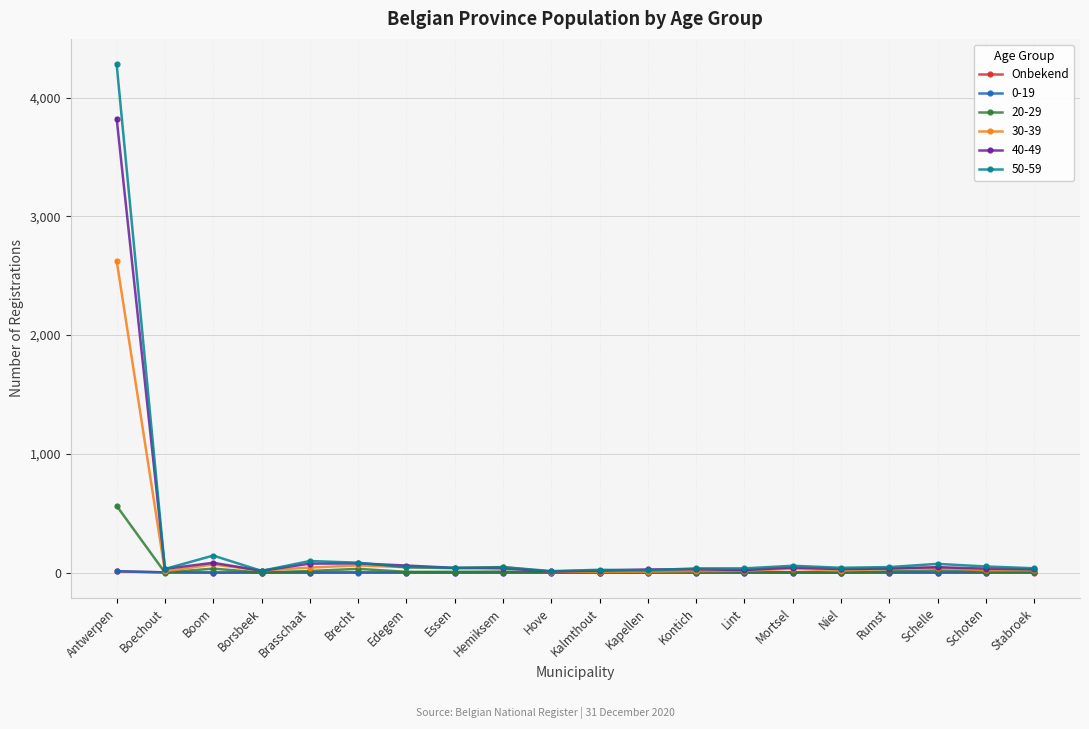

How many lines are shown in the chart?

6